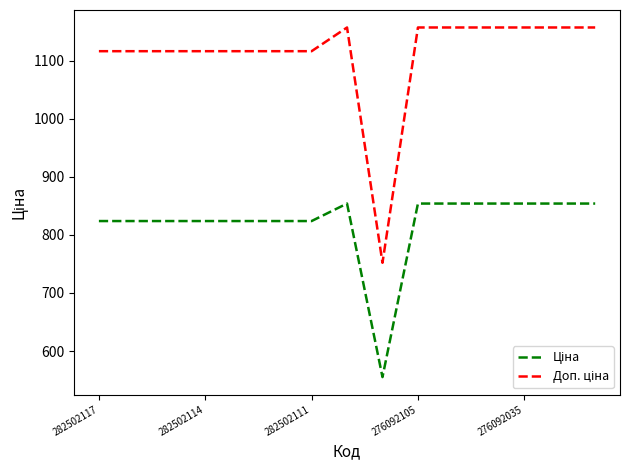

What is the smallest value displayed?

555.1